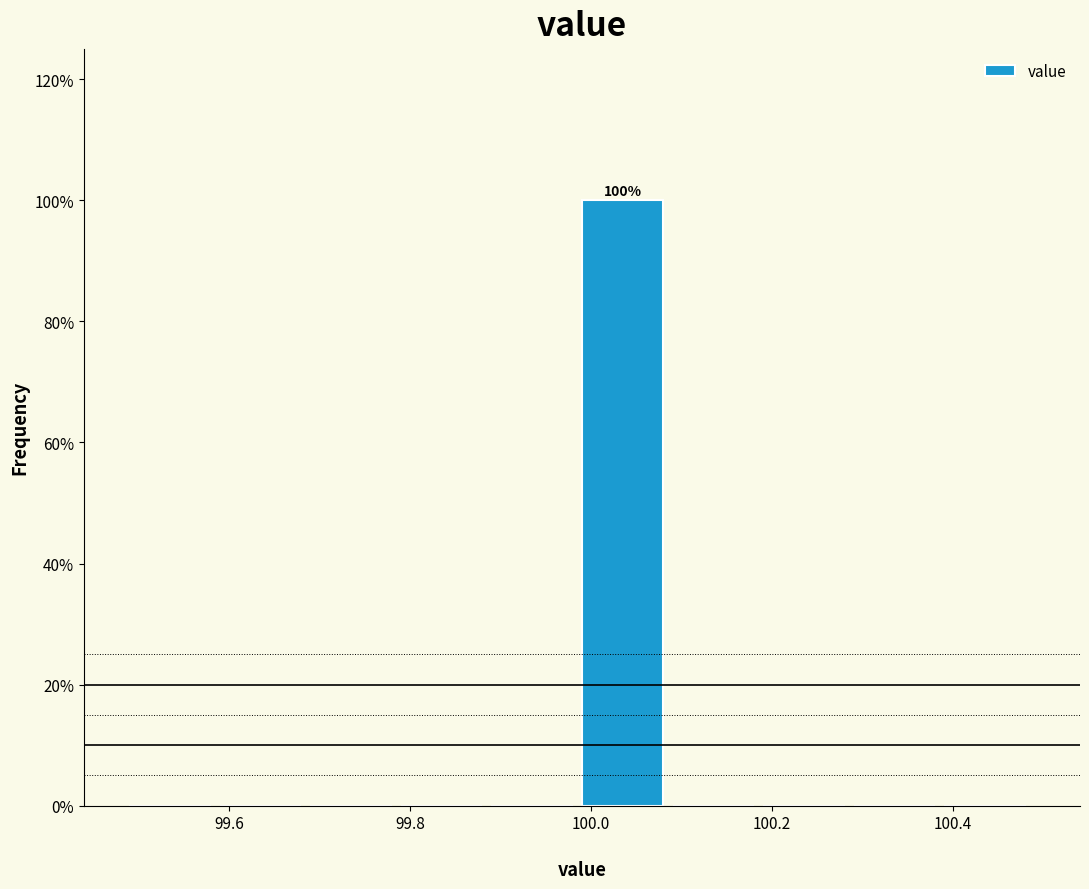

Which range on the x-axis has the tallest bar?

99.99 to 100.09